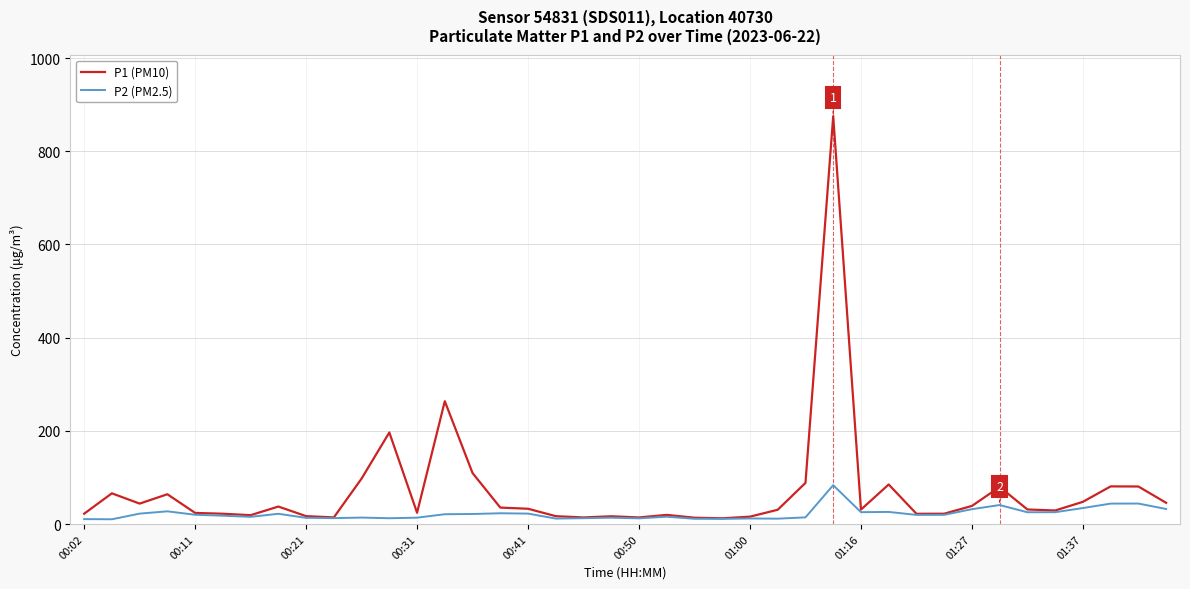

Rank the series by their average value, from highest to lowest.

P1 (PM10), P2 (PM2.5)